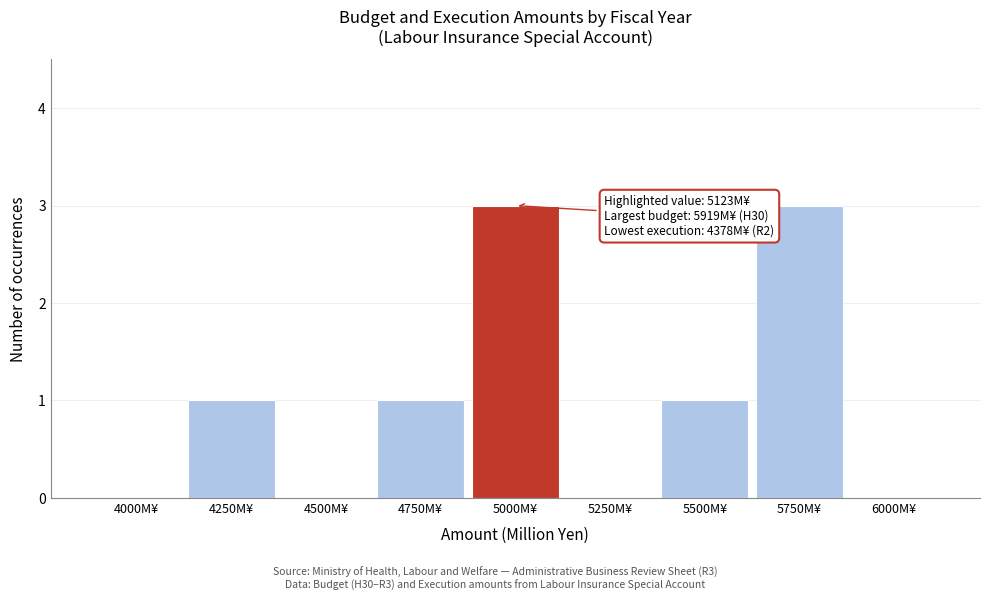

Reading right to left, transcribe all the data shown in this chart.

6000M¥=0	5750M¥=3	5500M¥=1	5250M¥=0	5000M¥=3	4750M¥=1	4500M¥=0	4250M¥=1	4000M¥=0